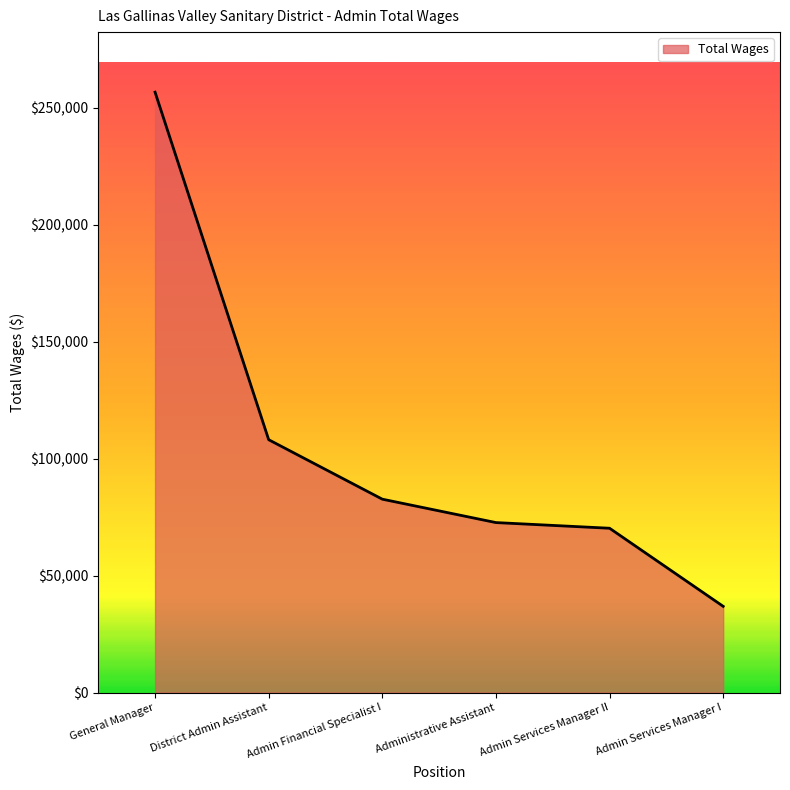

Between District Admin Assistant and Admin Services Manager II, which is larger?

District Admin Assistant